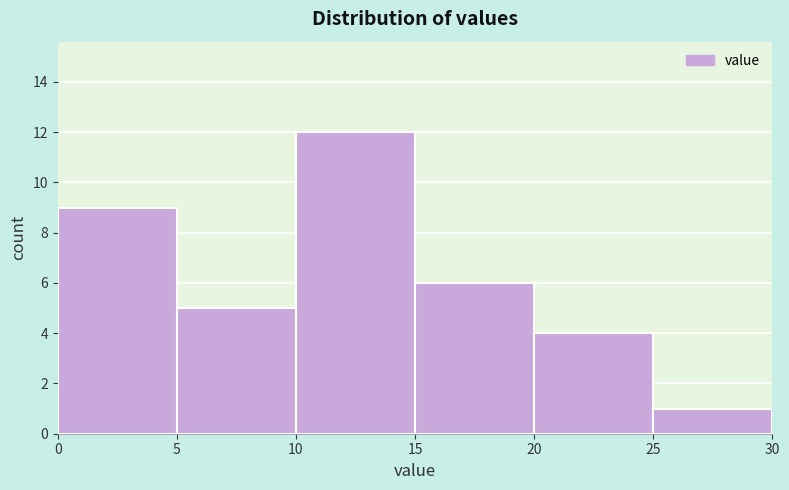

Over which range of the x-axis is the bar tallest?

10 to 15